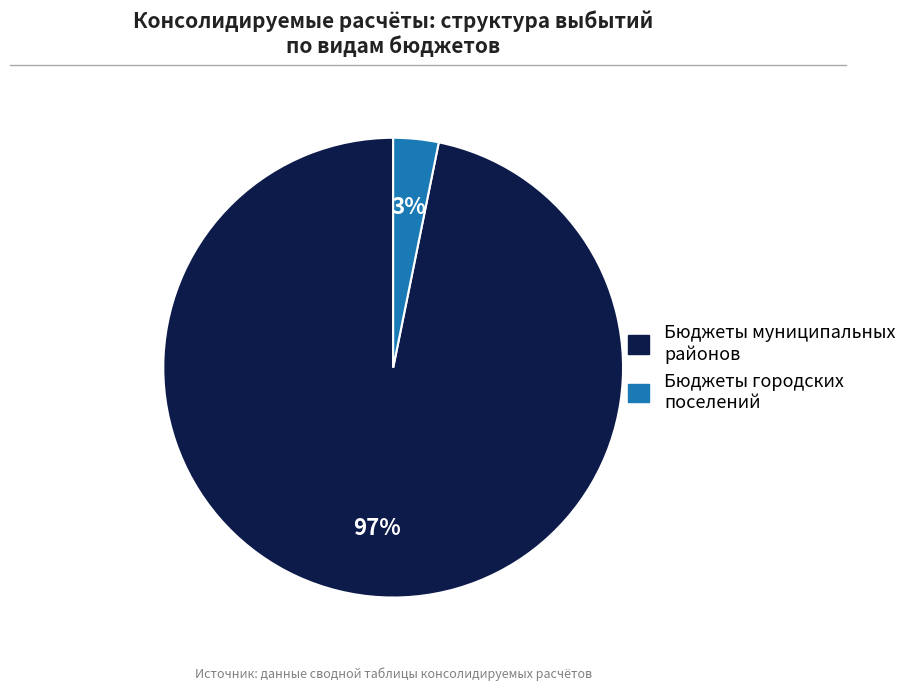

To the nearest percent, what is the difference between the largest and smallest slice percentages?

94%